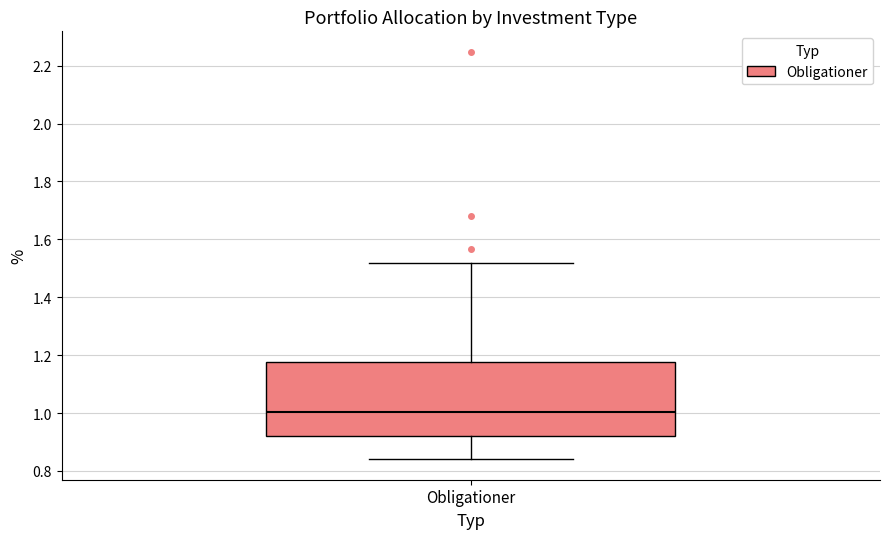

Transcribe this box plot: give where the median line is, the range the box spans, and where the two whiskers end, as read against the y-axis. The values are not printed on the chart, so give them approximately, as read against the axis.

median 1.00, box 0.92 to 1.18, whiskers 0.84 to 1.52